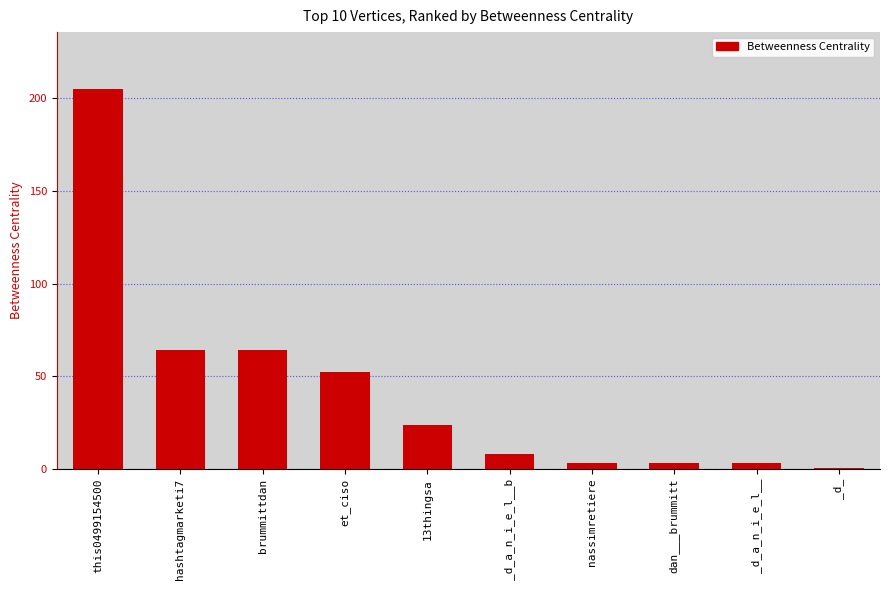

What is the sum of all values?

428.4